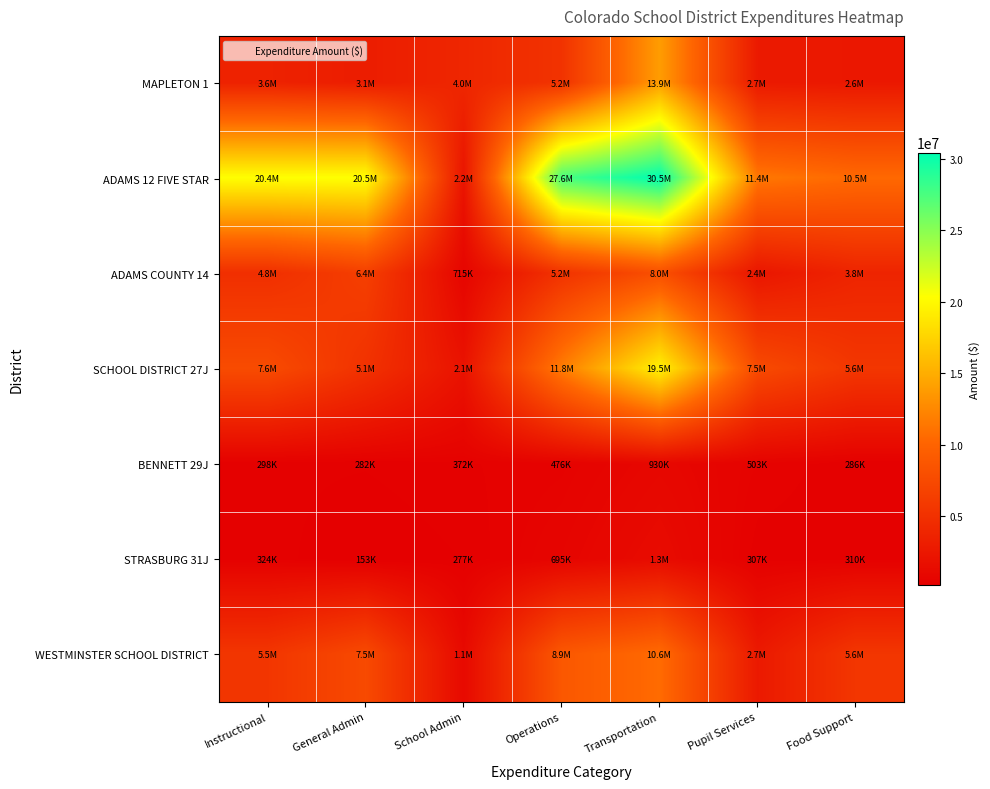

Reading right to left, transcribe all the data shown in this chart.

MAPLETON 1: Food Support=2552896.3	Pupil Services=2737959.4	Transportation=13899762.3	Operations=5244622.2	School Admin=3988596.7	General Admin=3061575.0	Instructional=3553207.9
ADAMS 12 FIVE STAR: Food Support=10478530.7	Pupil Services=11435717.0	Transportation=30451271.5	Operations=27621228.0	School Admin=2248266.1	General Admin=20451303.3	Instructional=20390644.8
ADAMS COUNTY 14: Food Support=3789084.0	Pupil Services=2360611.6	Transportation=8038448.2	Operations=5239769.5	School Admin=715276.7	General Admin=6421724.1	Instructional=4842963.5
SCHOOL DISTRICT 27J: Food Support=5587263.3	Pupil Services=7546989.3	Transportation=19519039.4	Operations=11752697.8	School Admin=2060359.2	General Admin=5110932.8	Instructional=7638640.4
BENNETT 29J: Food Support=285673.1	Pupil Services=502580.4	Transportation=930106.6	Operations=475592.8	School Admin=371683.7	General Admin=282121.3	Instructional=297640.3
STRASBURG 31J: Food Support=309937.2	Pupil Services=307344.9	Transportation=1333850.9	Operations=694733.2	School Admin=276607.1	General Admin=153070.9	Instructional=323995.7
WESTMINSTER SCHOOL DISTRICT: Food Support=5556017.0	Pupil Services=2708887.0	Transportation=10614148.0	Operations=8861821.2	School Admin=1139893.0	General Admin=7511708.1	Instructional=5505959.0